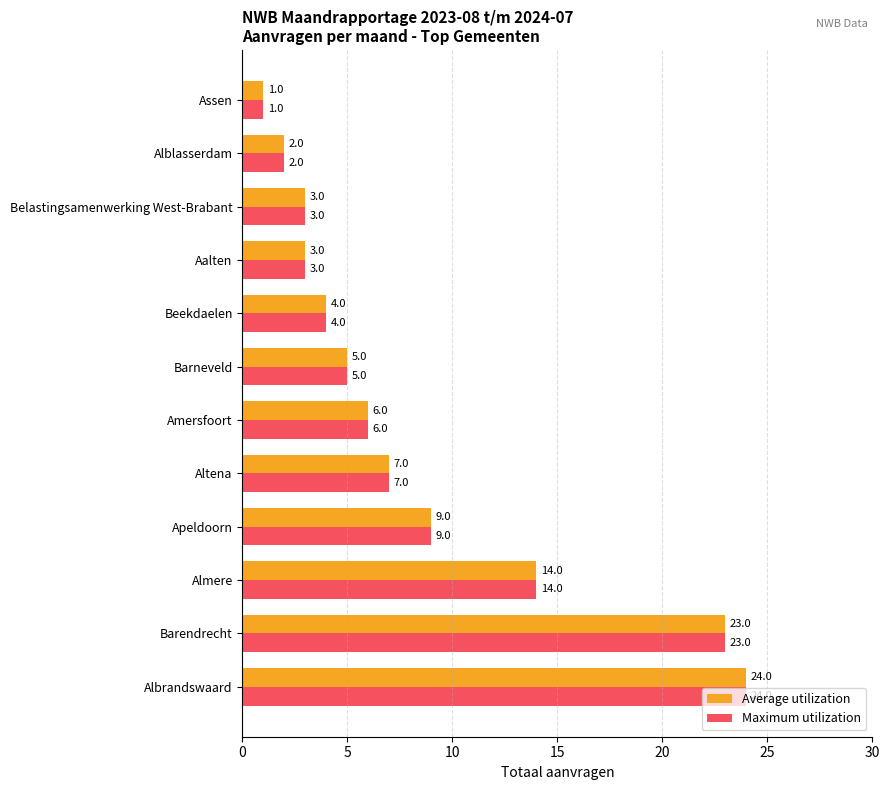

What are all the series names shown in the legend?

Average utilization, Maximum utilization